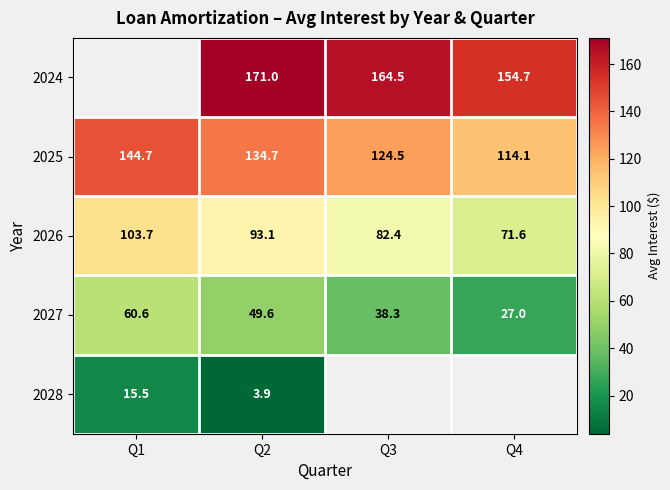

Is it true that 2027 equals 27.0 at Q4?

True